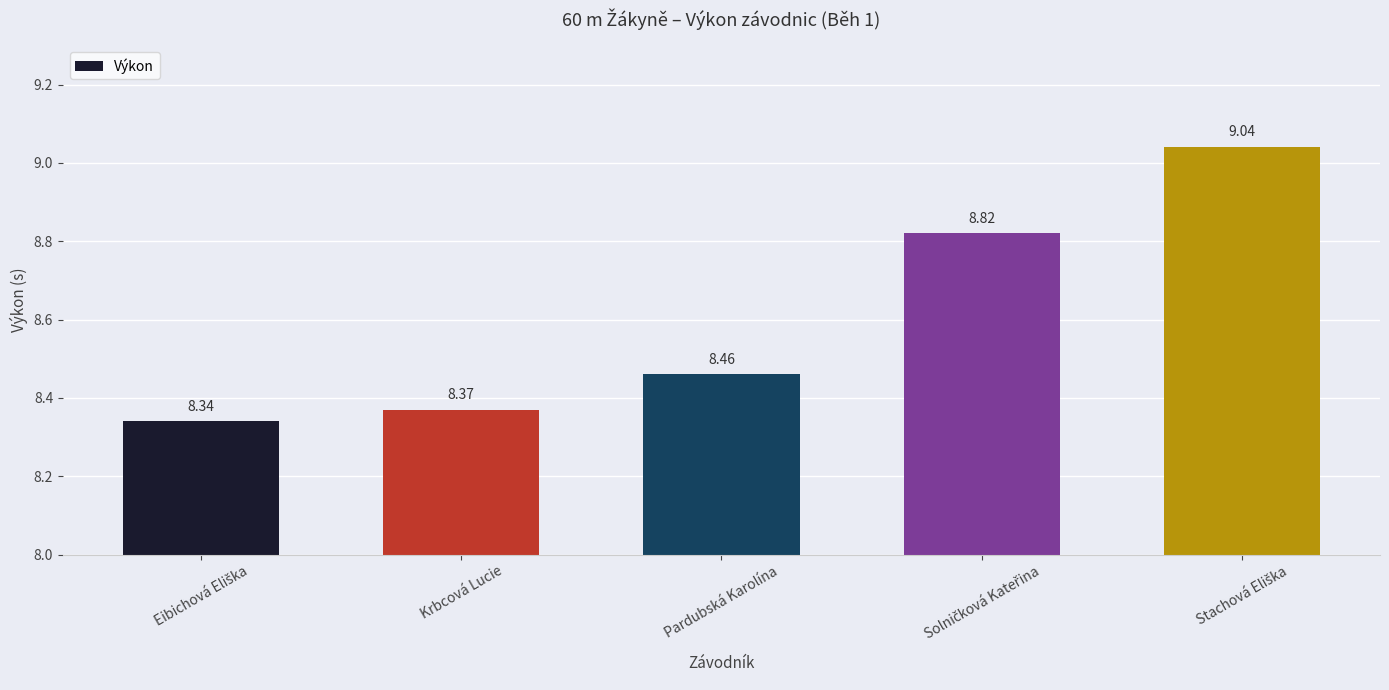

What is the label of the 2nd bar from the left?

Krbcová Lucie